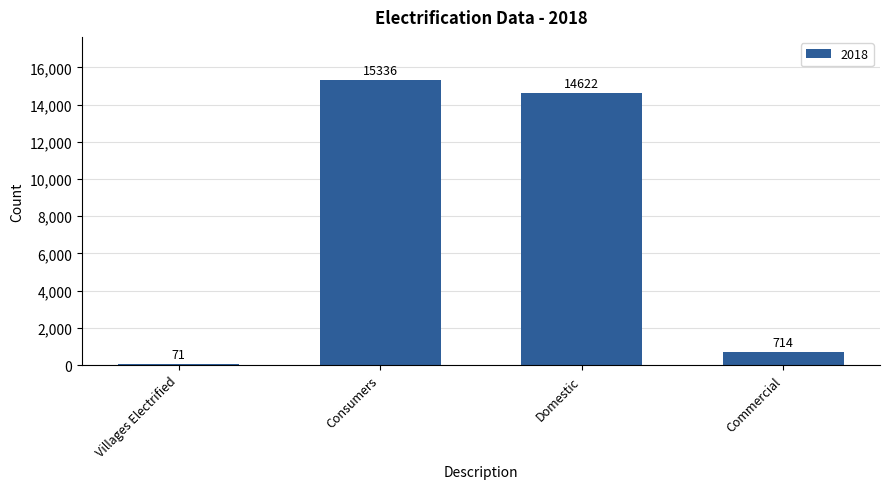

What is the label of the 2nd bar from the right?

Domestic